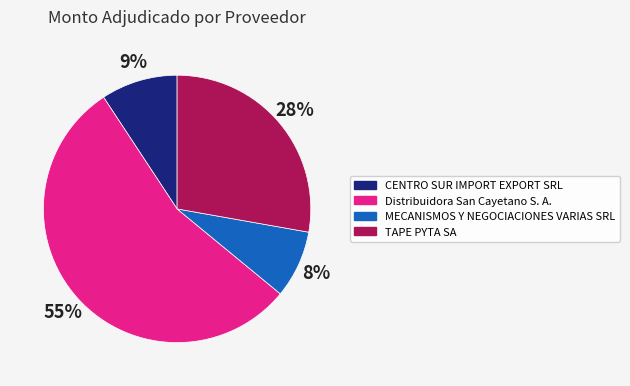

Do CENTRO SUR IMPORT EXPORT SRL and TAPE PYTA SA together represent more than half of the pie?

No